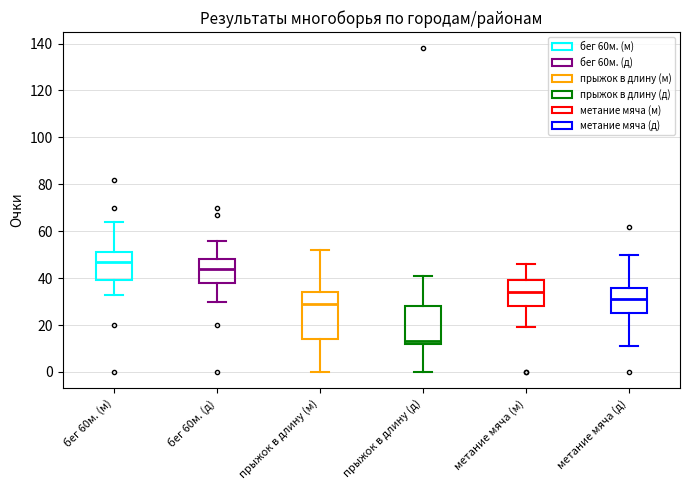

Where is the upper edge of the box for бег 60м. (м) on the y-axis? The values are not printed on the chart, so give them approximately, as read against the axis.

52